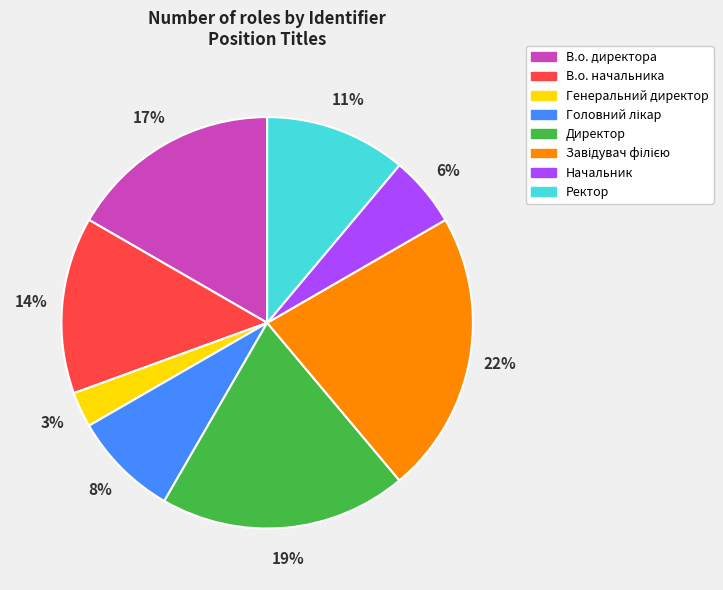

The Начальник slice represents 6% of the pie. True or false?

True